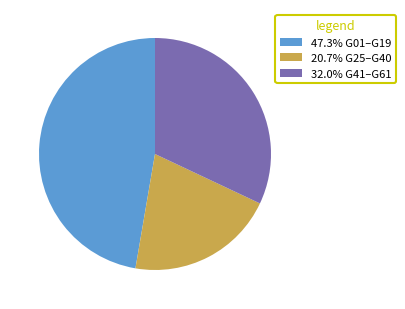

Combined, do 32.0% G41–G61 and 20.7% G25–G40 account for over 50%?

Yes